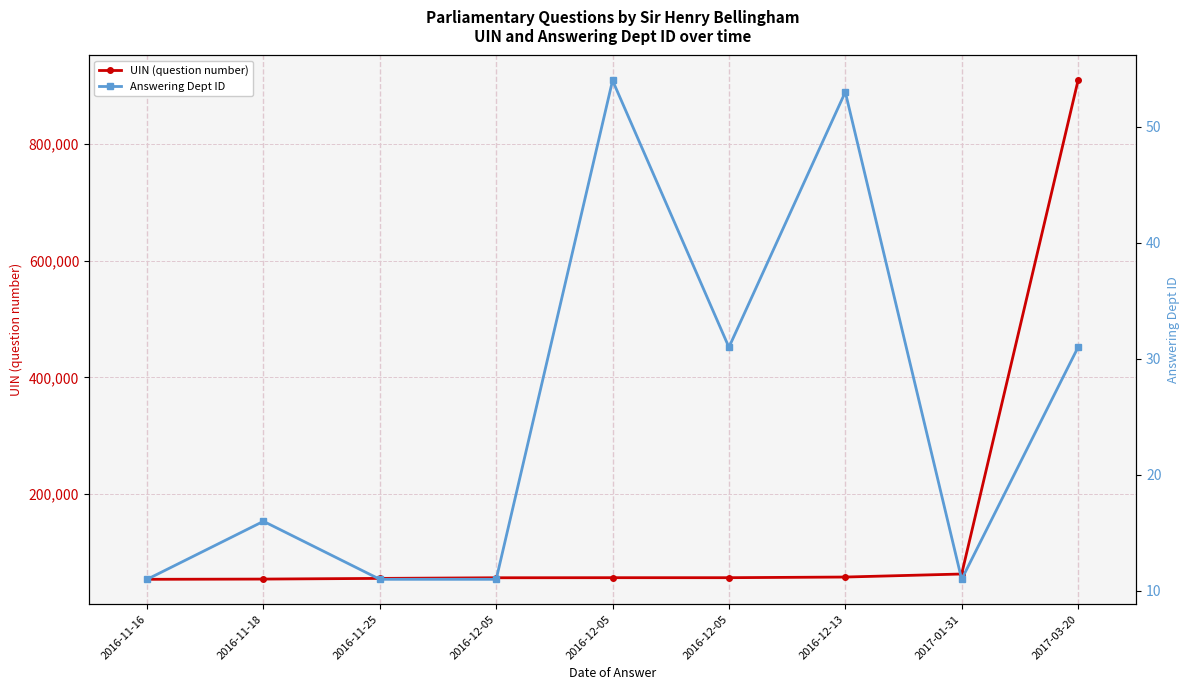

Which series changed the most between 2016-11-25 and 2016-12-13?

UIN (question number)